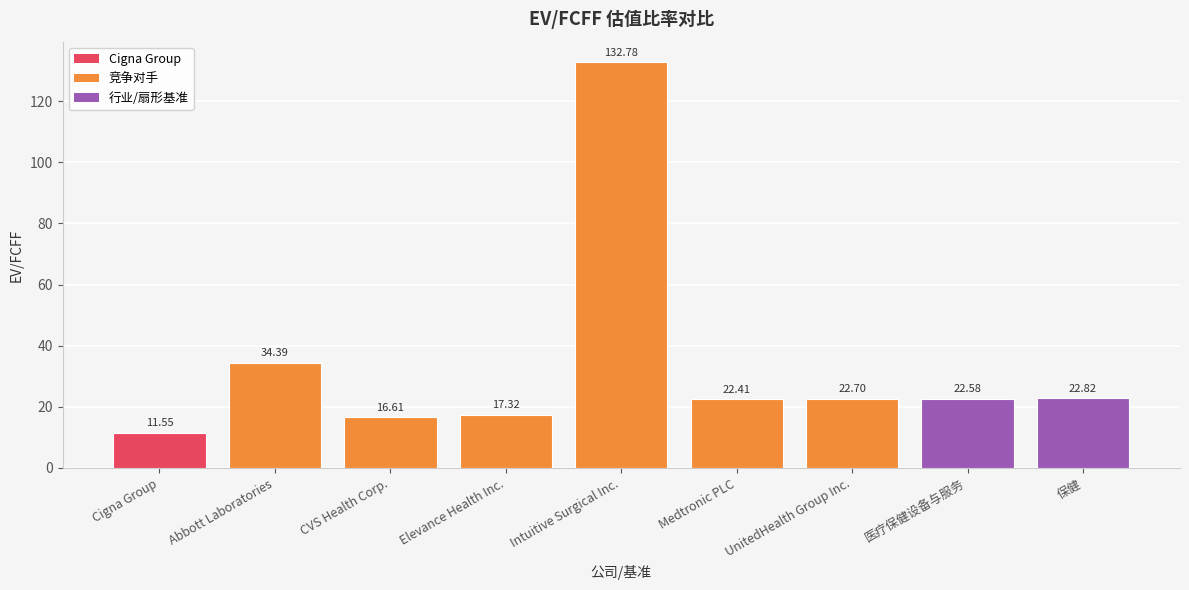

What value does the data have at UnitedHealth Group Inc.?

22.7